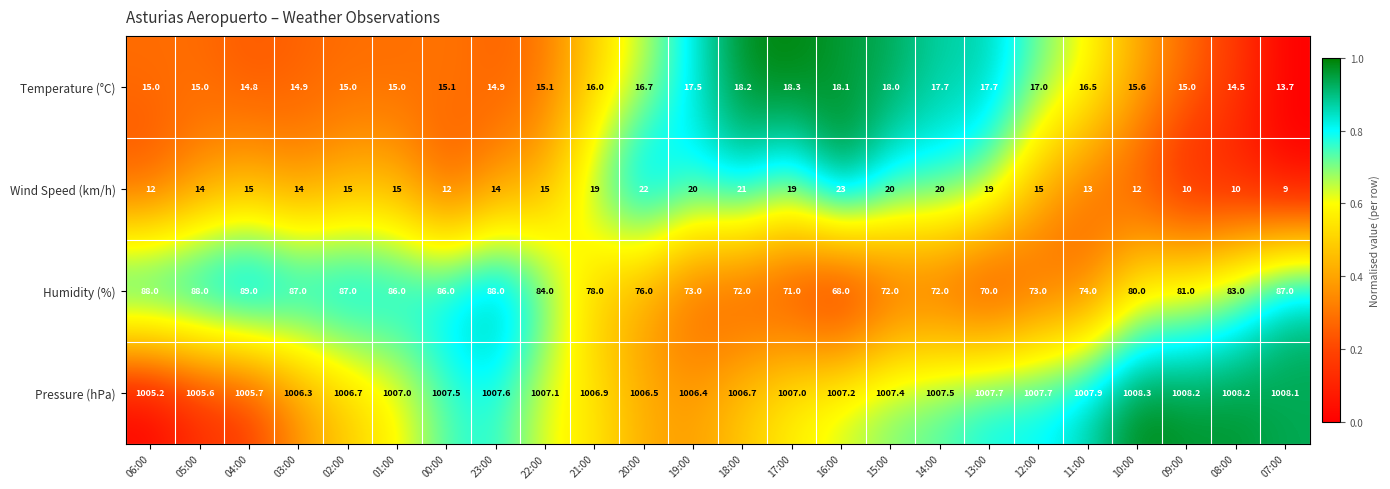

True or false: Wind Speed (km/h) has a value of 23.0 at 05:00.

False